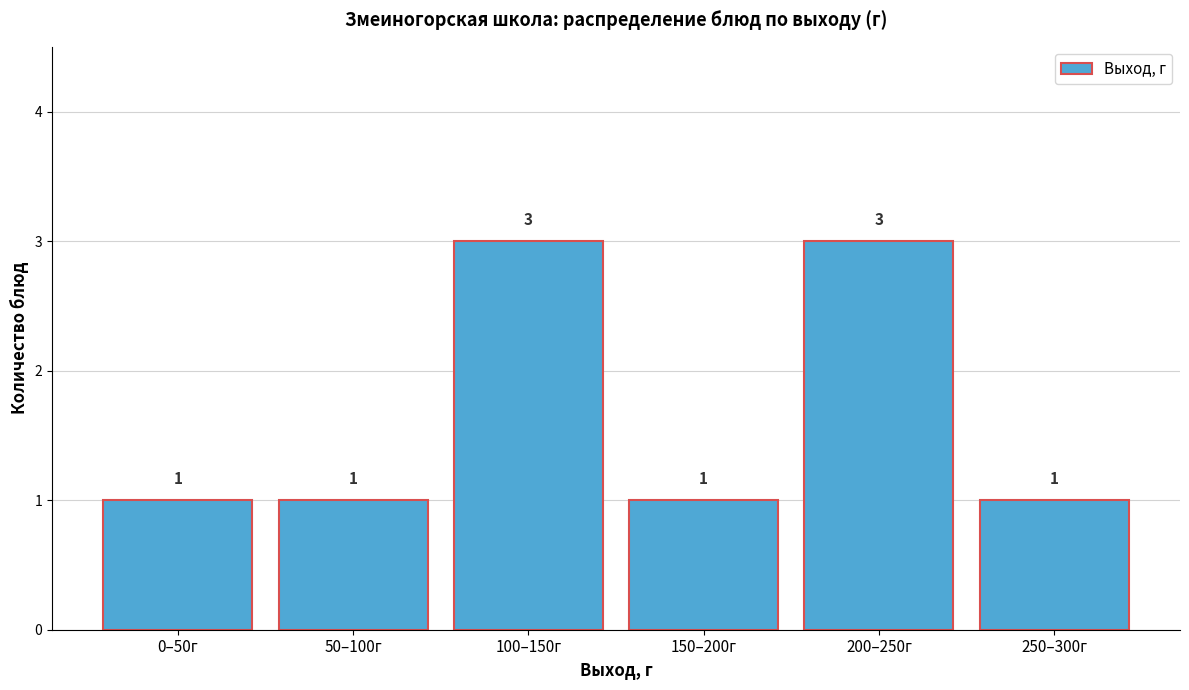

Reading right to left, list all the values displayed in this chart.

1	3	1	3	1	1